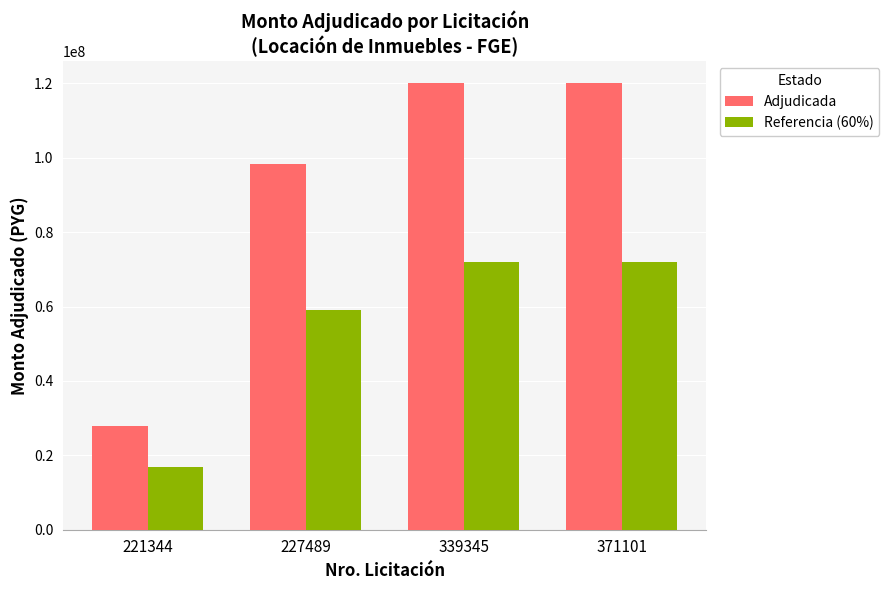

What is the average value of the Adjudicada series?

91600000